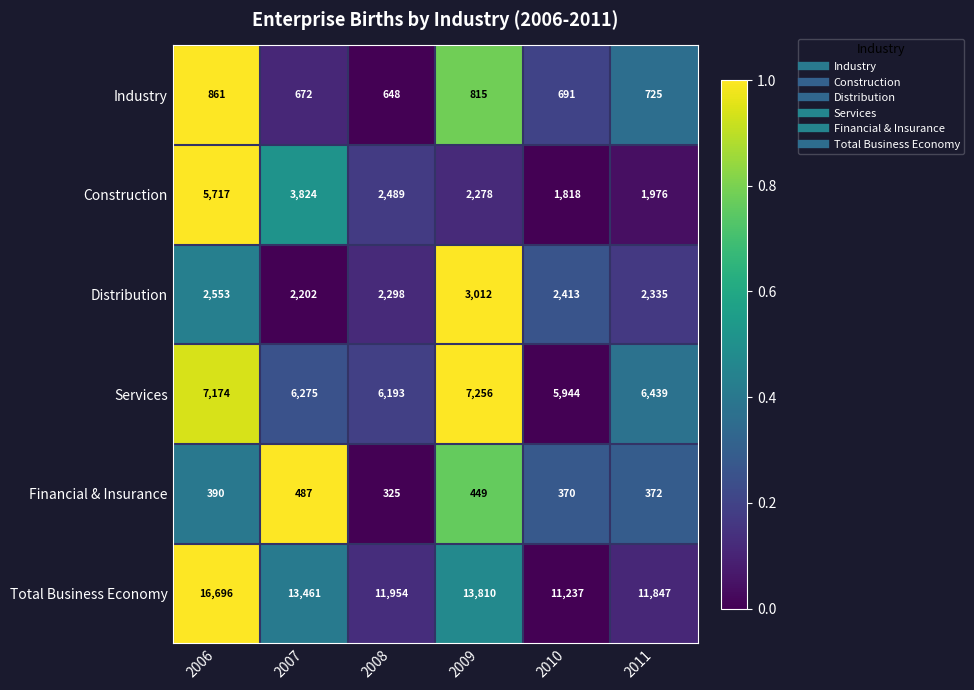

What is the average value of the Financial & Insurance series?

399